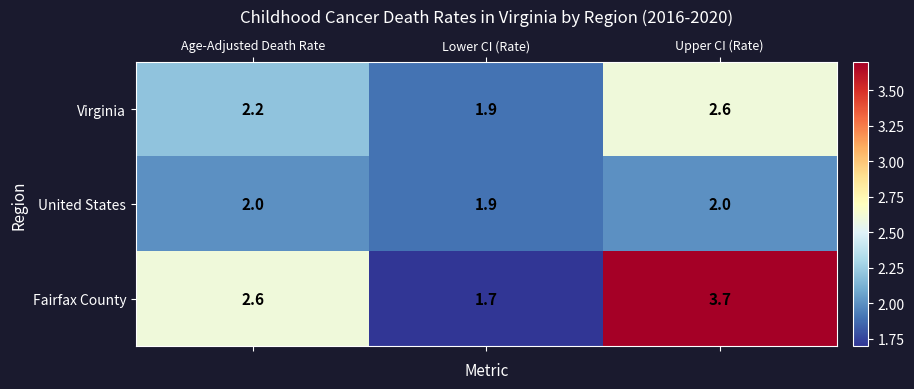

What value does the United States series have at Age-Adjusted Death Rate?

2.0